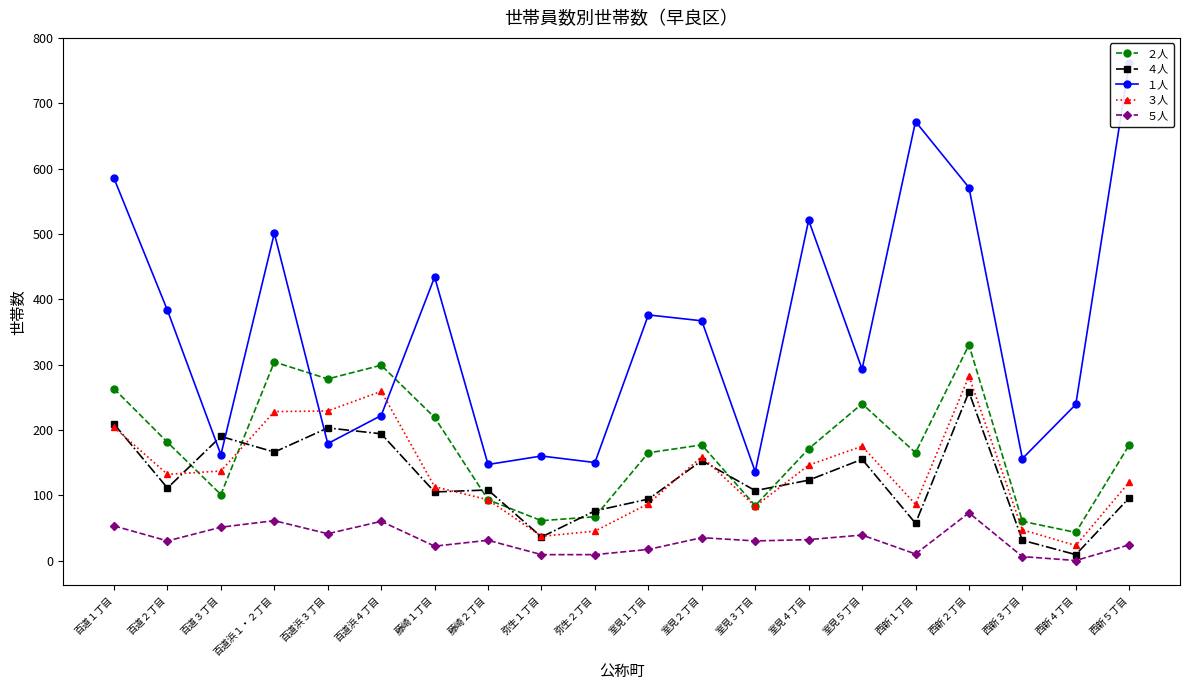

Where is １人 nearest to the value 449?

藤崎１丁目